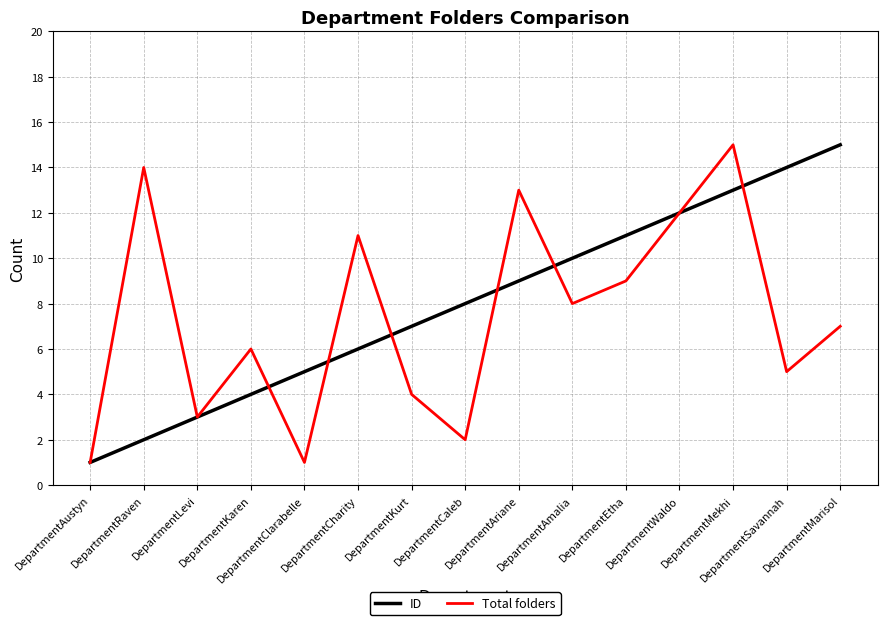

How many lines are shown in the chart?

2